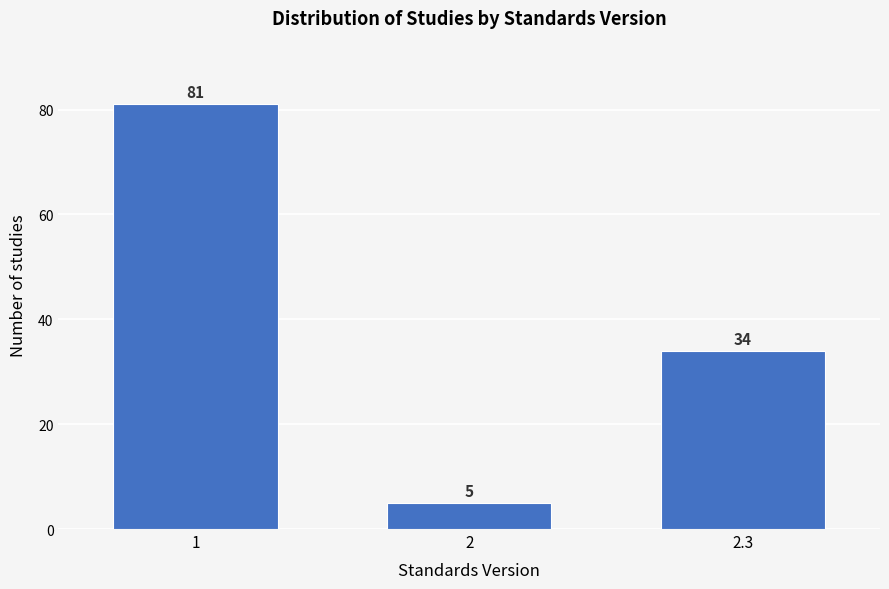

Reading left to right, extract all data points from this chart.

81	5	34